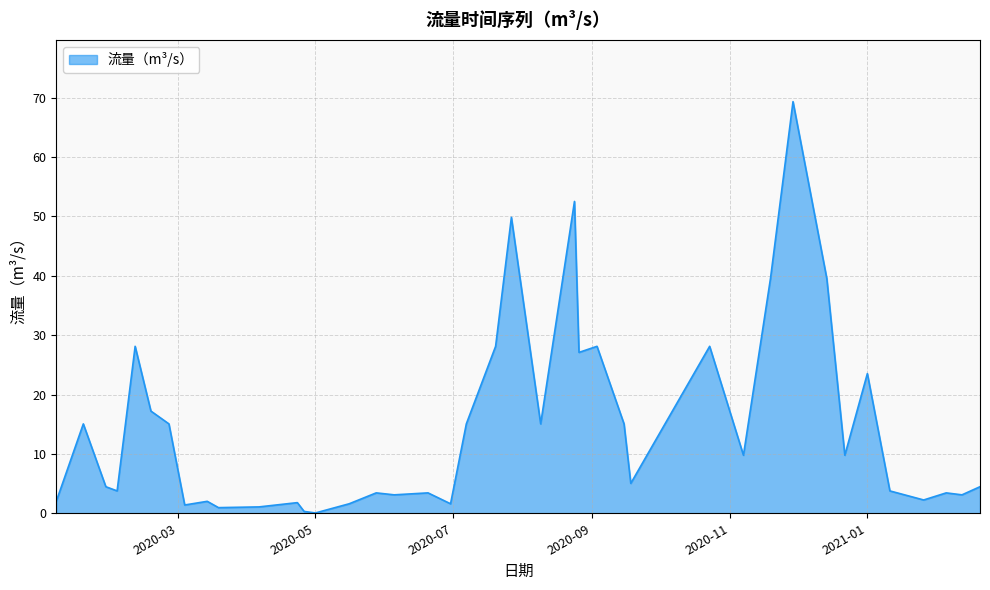

Does the chart have visible grid lines?

Yes